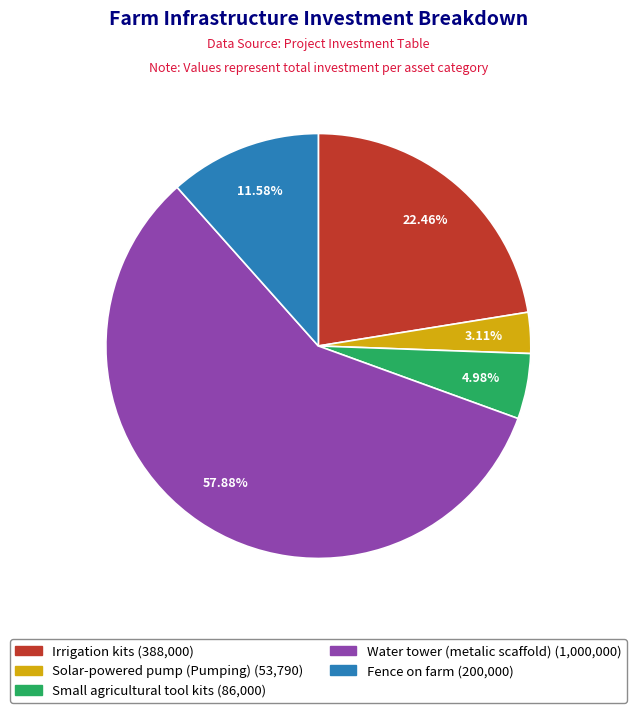

Approximately how many times larger is the value at Fence on farm compared to Water tower (metalic scaffold)?

0.2